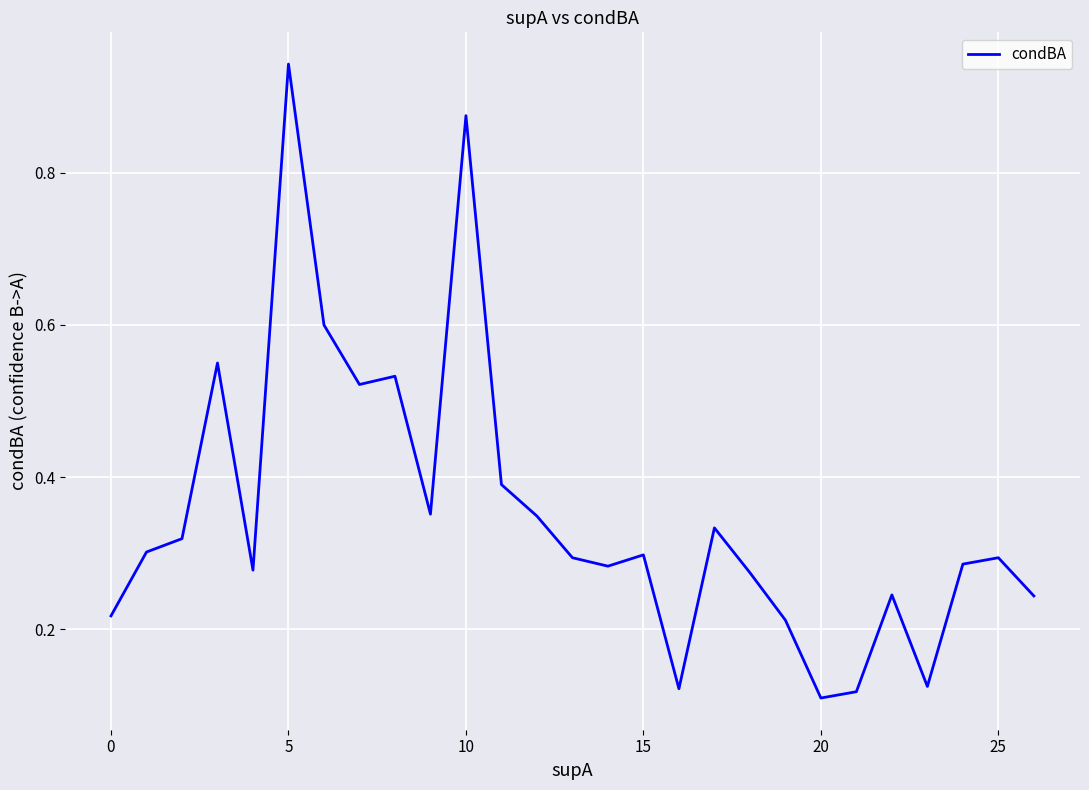

What is the difference between the maximum and minimum values?

0.8